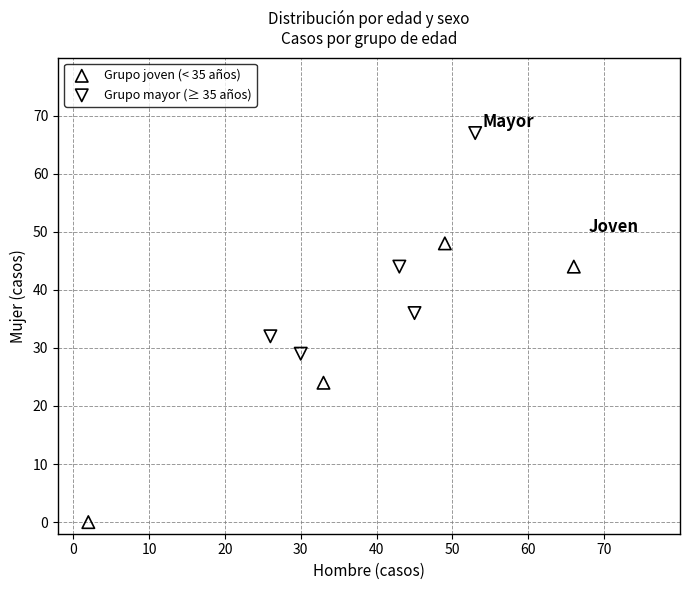

Which series has the largest Y range (max minus min)?

Grupo joven (< 35 años)